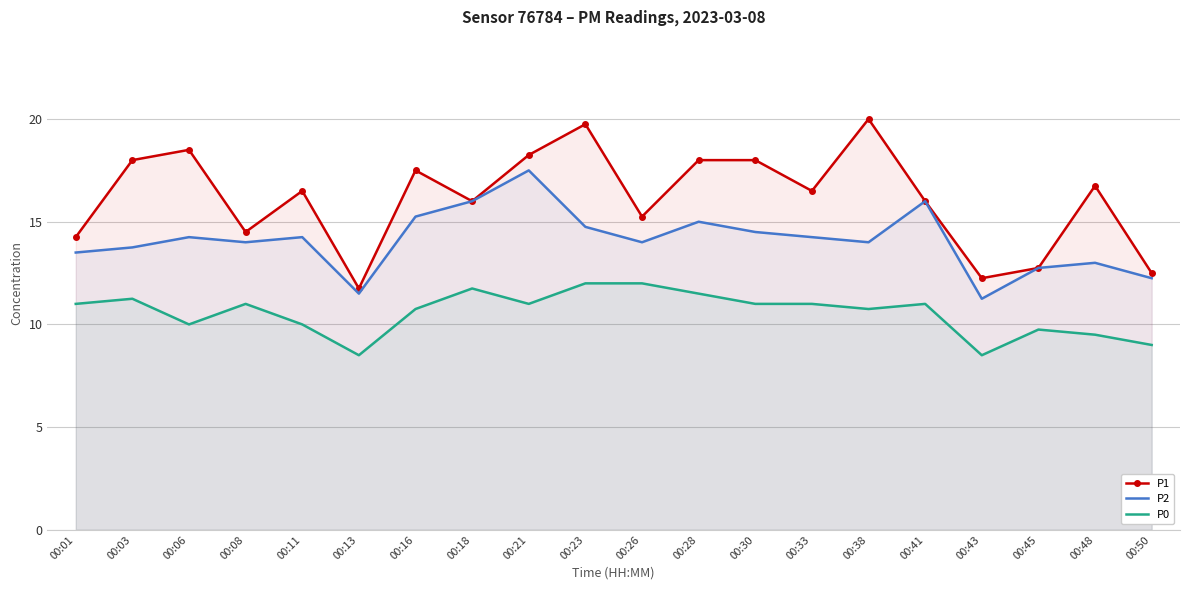

At which category does P0 reach its first local peak?

00:03